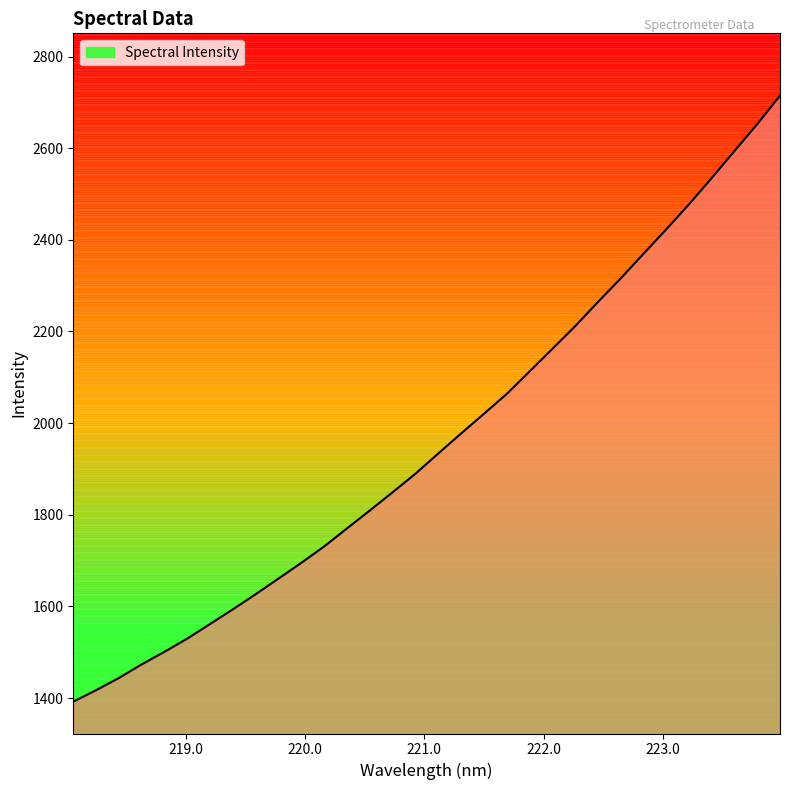

What is the value of the 28th point from the left?

2477.3